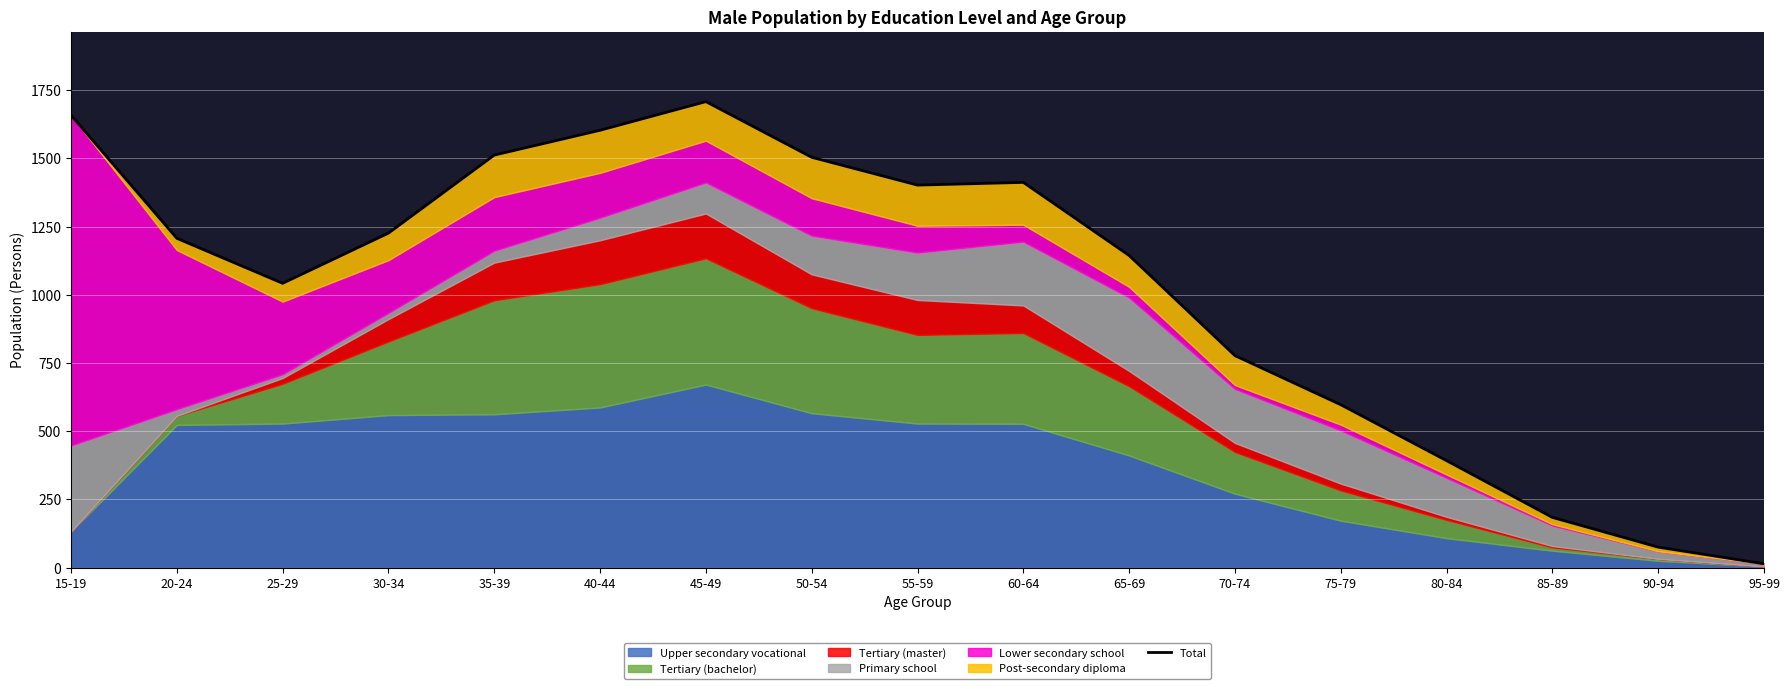

What is the minimum value shown in the chart?

14